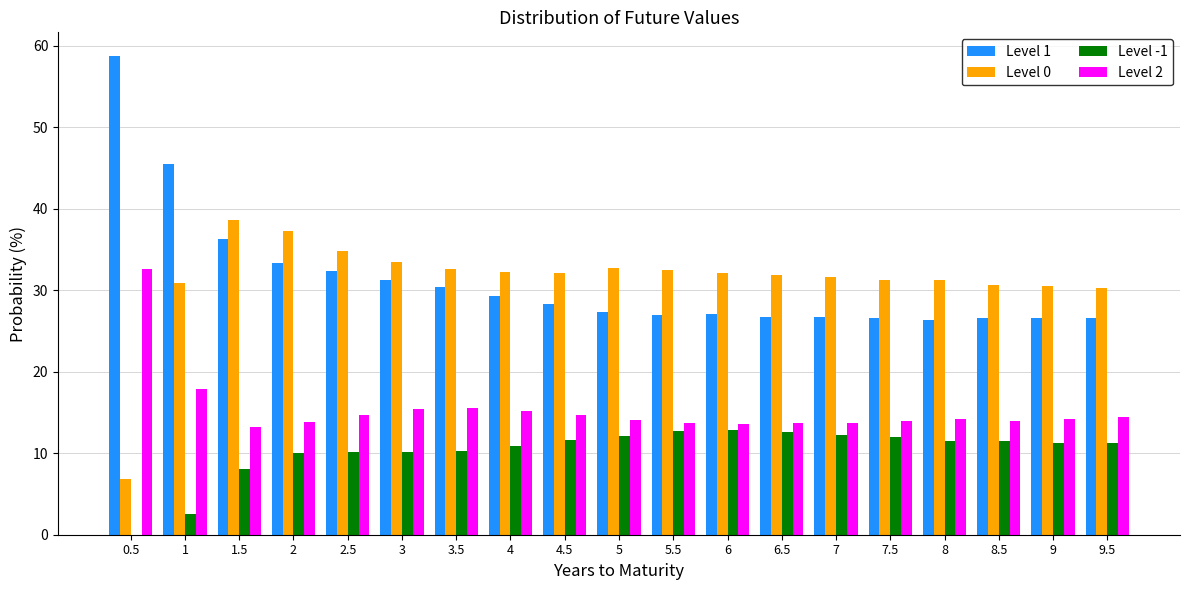

What is the sum of all Level 1 values?

592.9